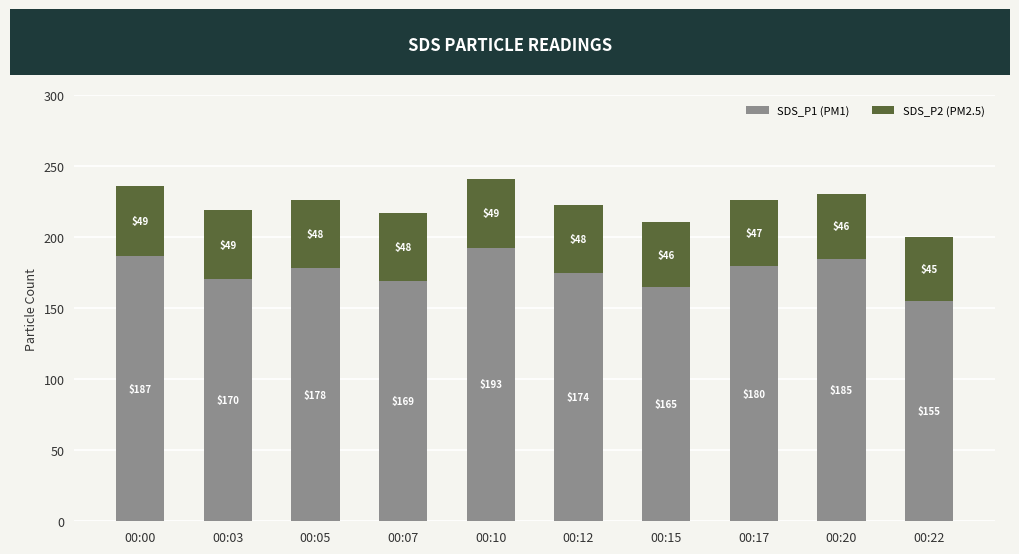

At which category is the sum across all series the highest?

00:10